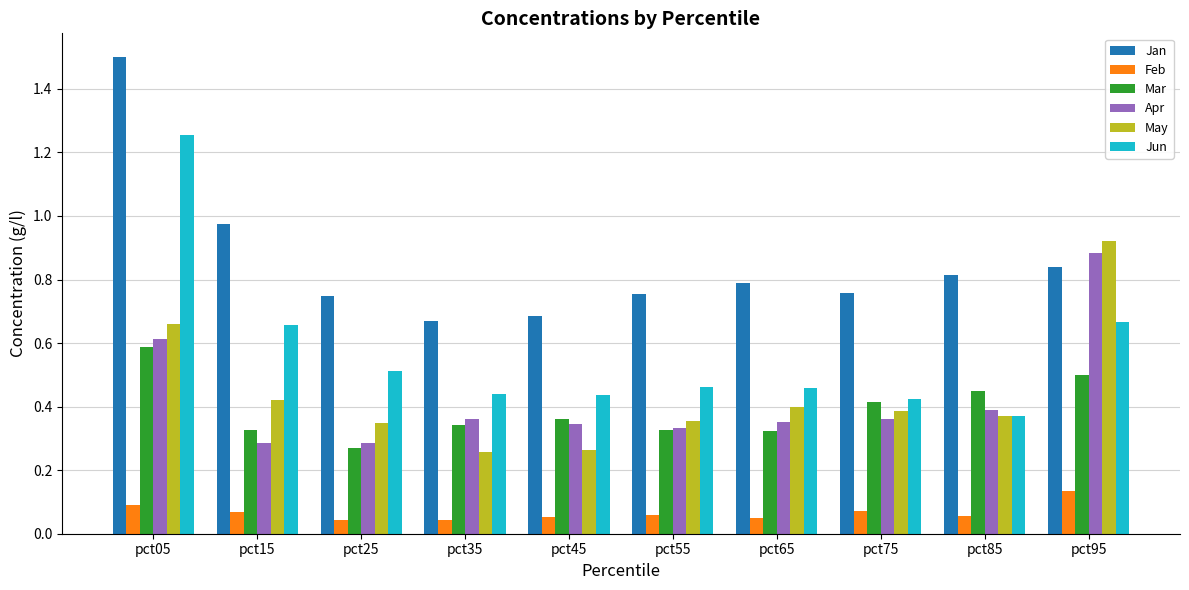

The May series shows 0.5 at pct85. True or false?

False